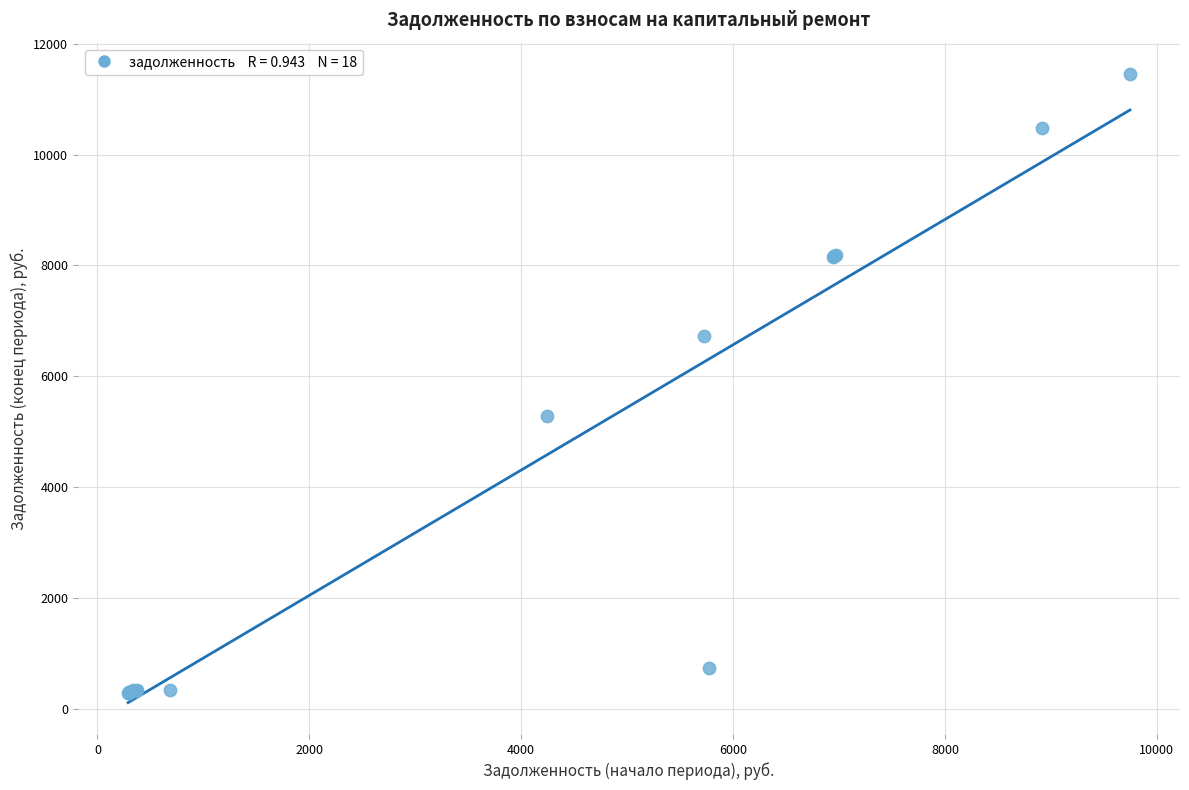

What Y value in the scatter plot is closest to 5869?

5279.1